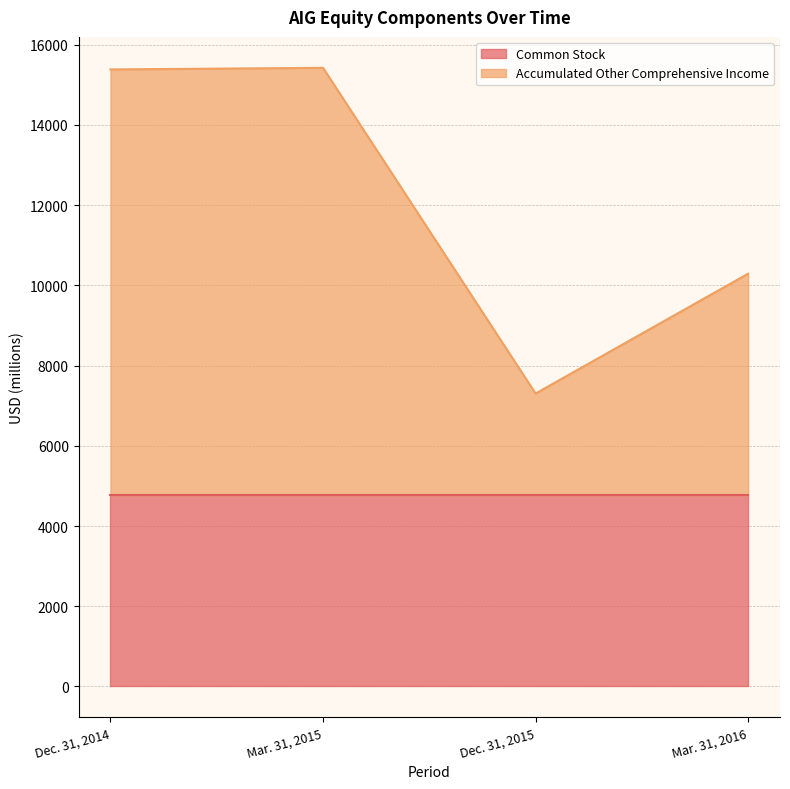

What is the value of the 2nd point from the left?

15423